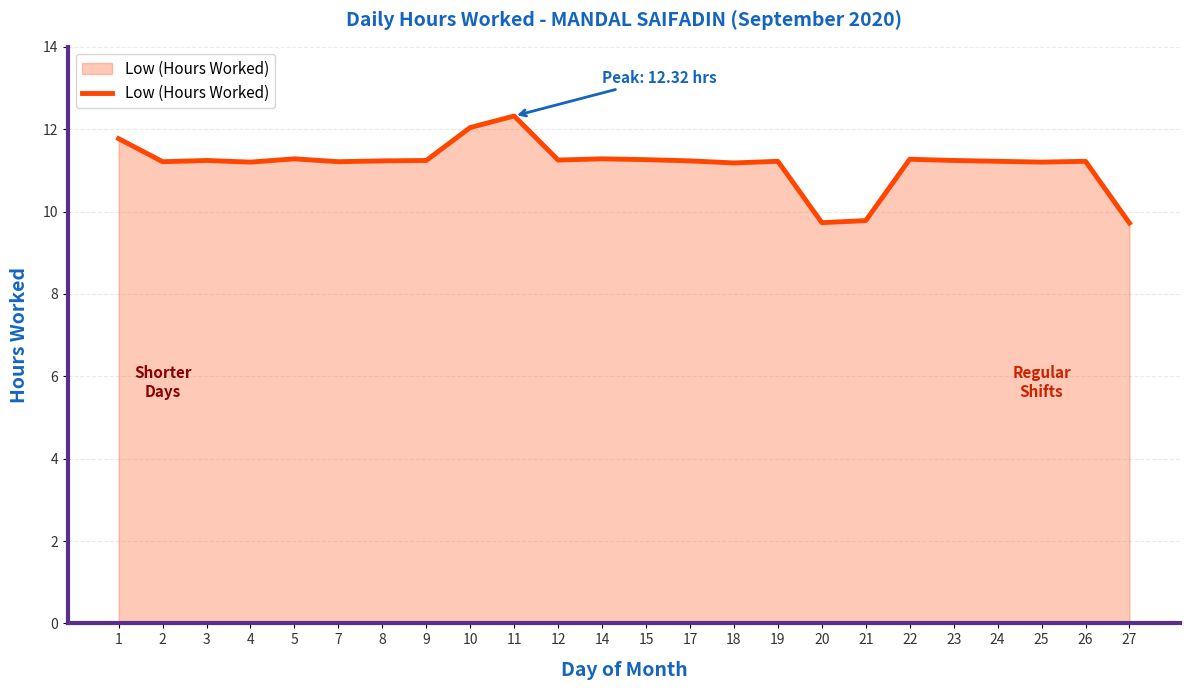

What is the smallest value displayed?

9.7